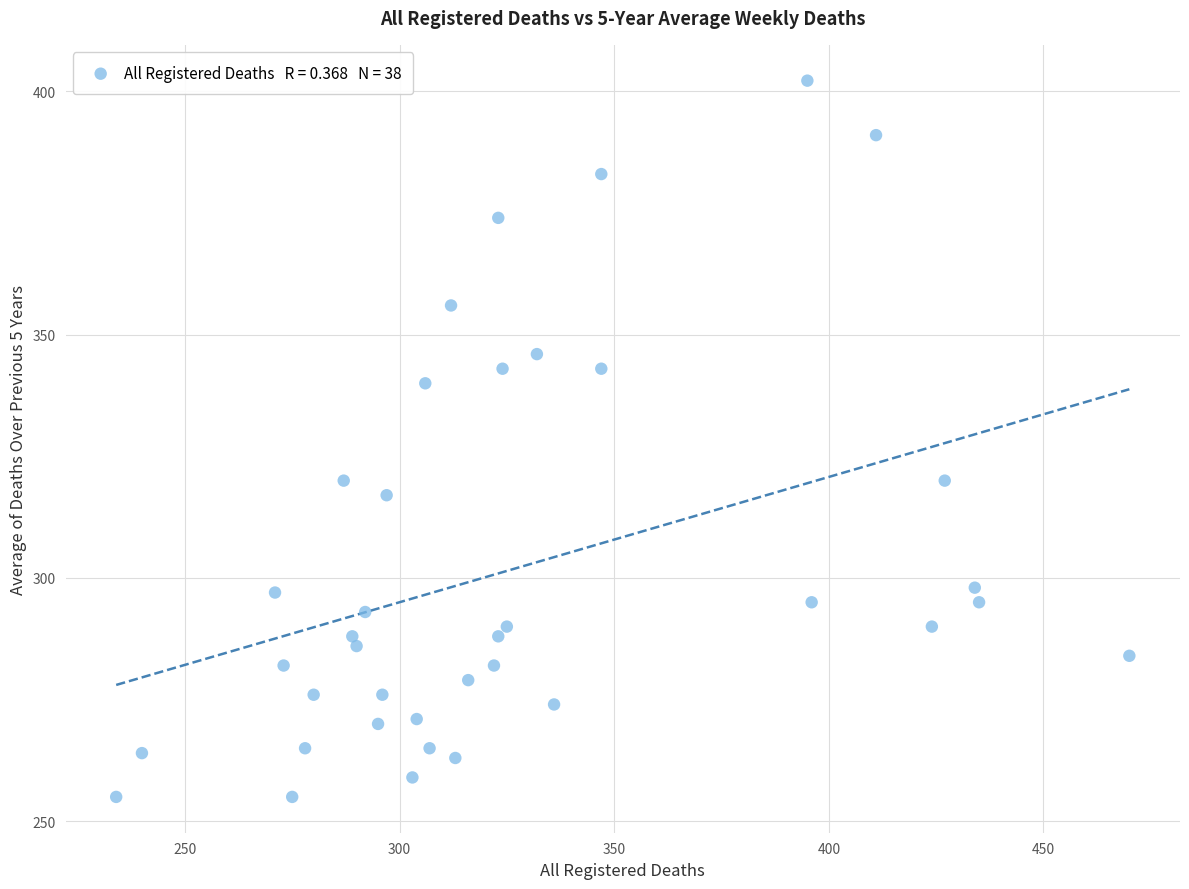

What is the range of Y values (max minus min)?

147.2